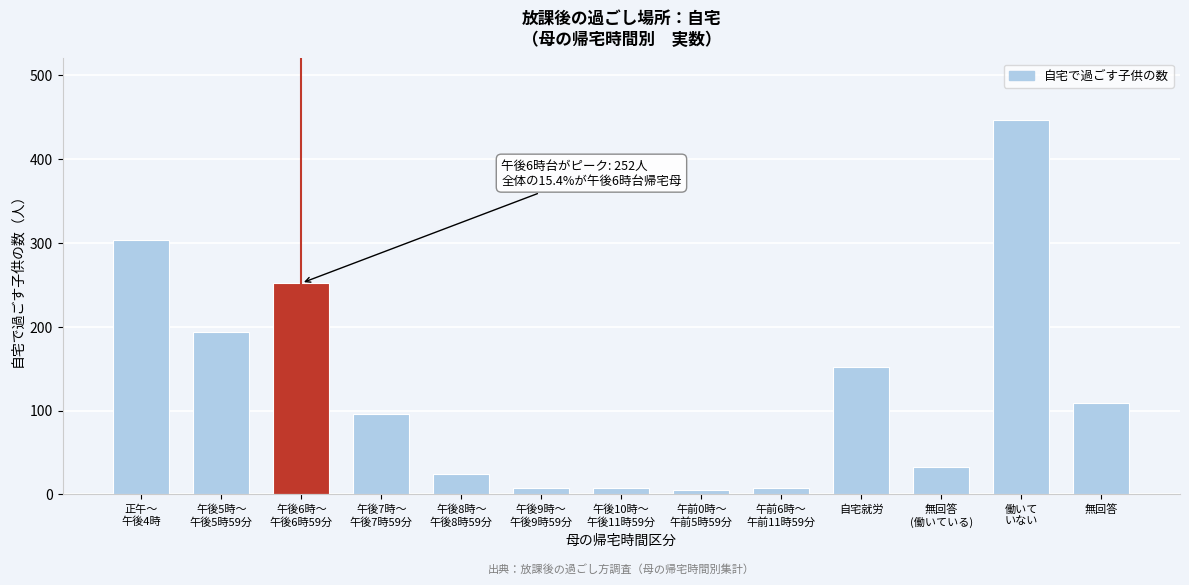

Reading right to left, what are all the values shown in this chart?

109	447	33	152	8	5	8	8	24	96	252	194	303